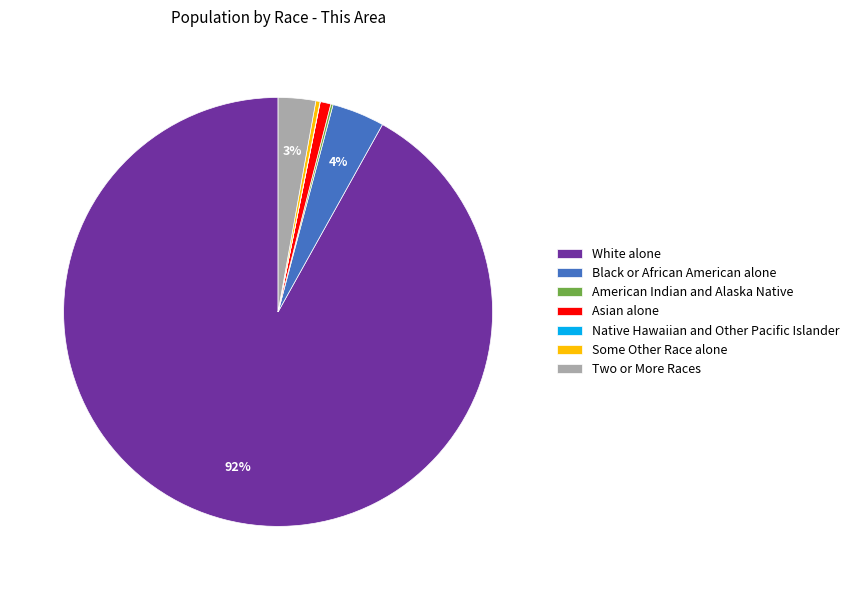

Which category has the biggest portion of the pie?

White alone